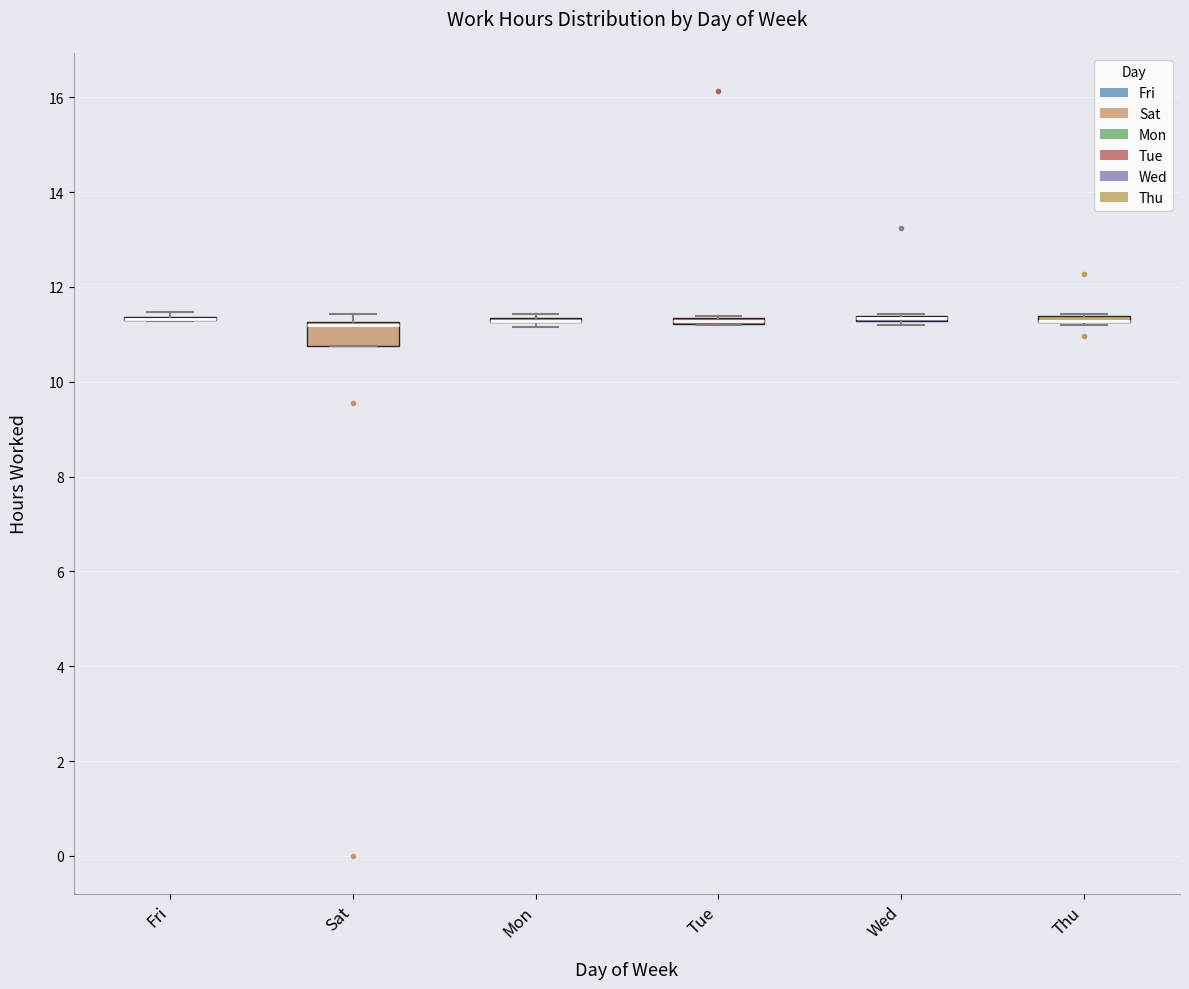

Where is the upper edge of the box for Sat on the y-axis? The values are not printed on the chart, so give them approximately, as read against the axis.

11.2